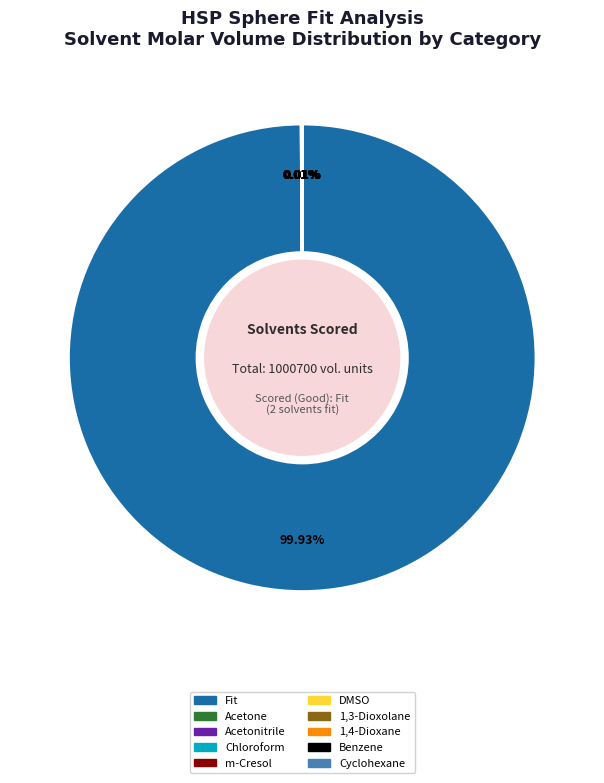

To the nearest percent, what is the difference between the largest and smallest slice percentages?

100%